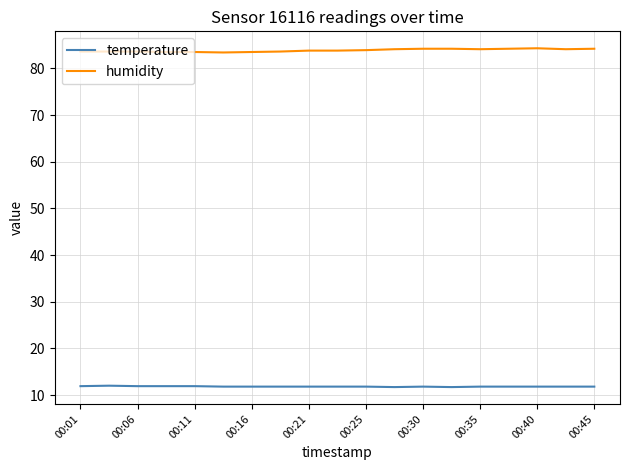

True or false: humidity and temperature cross at least once.

False